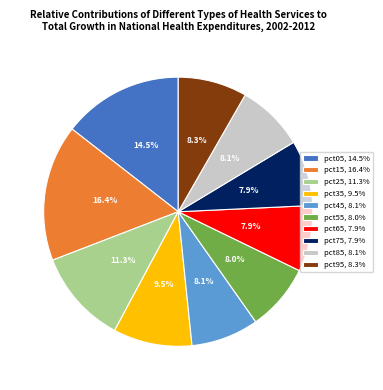

What is the ratio of the value at pct85, 8.1% to the value at pct15, 16.4%?

0.5